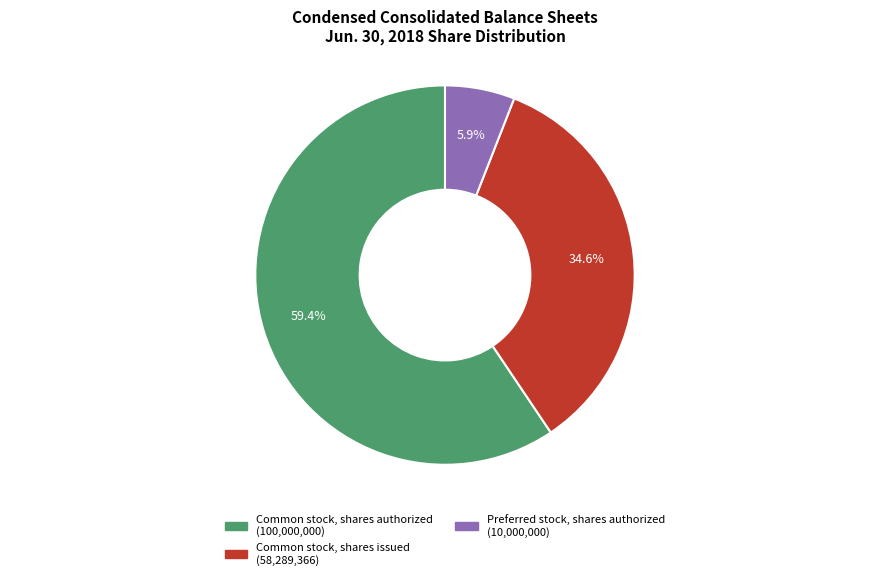

To the nearest percent, what is the difference between the Common stock, shares issued and Preferred stock, shares authorized slice percentages?

29%